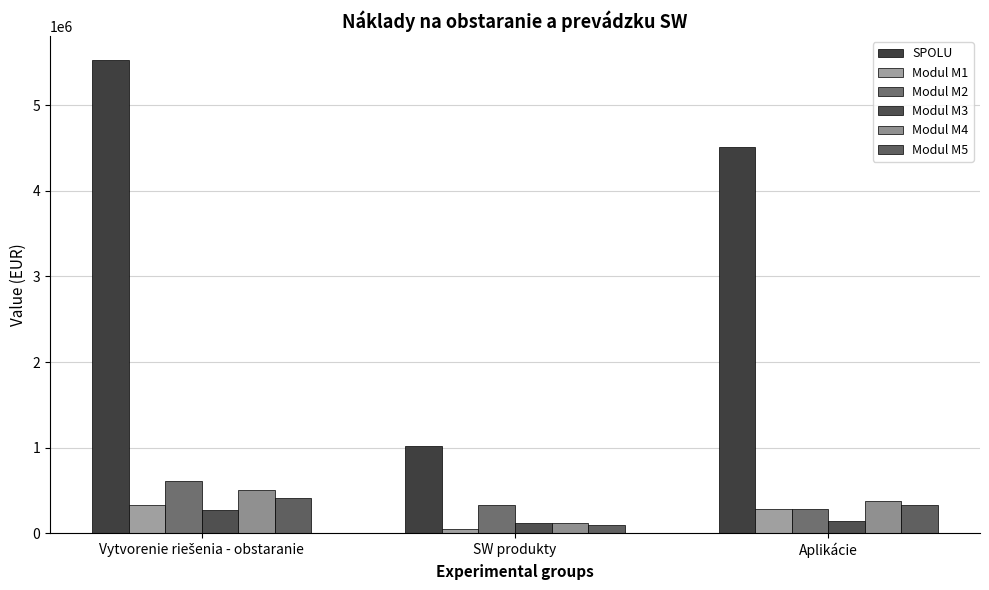

What is the label of the 3rd bar from the left?

Aplikácie